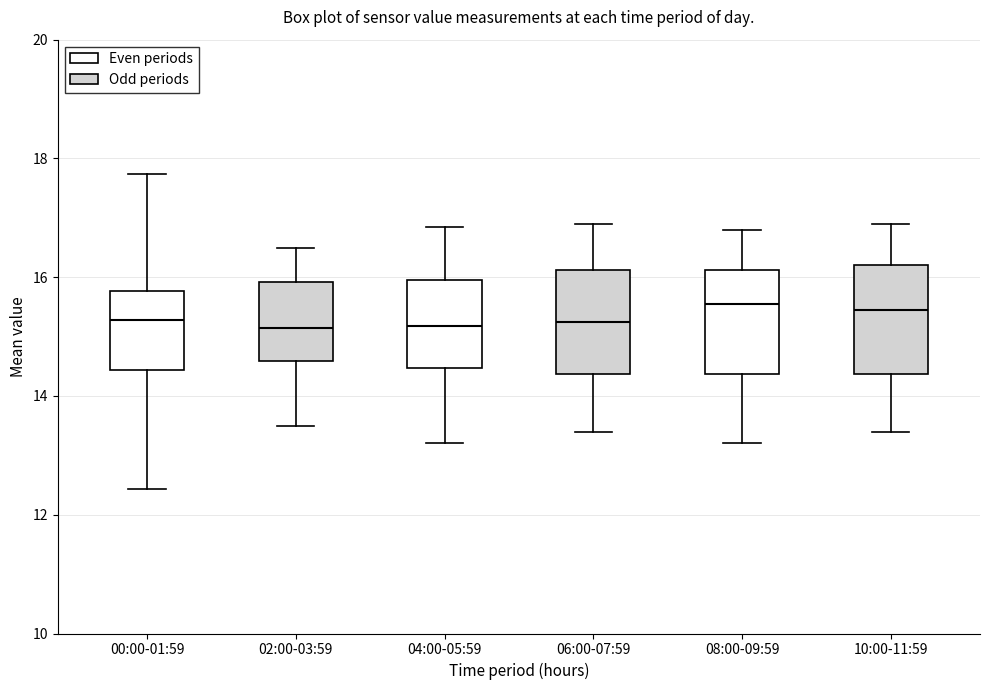

Reading left to right, transcribe this box plot: for each box, give where its median line is, the range the box spans, and where its two whiskers end, as read against the y-axis. The values are not printed on the chart, so give them approximately, as read against the axis.

00:00-01:59: median 15.2, box 14.4 to 15.8, whiskers 12.4 to 17.8
02:00-03:59: median 15.2, box 14.6 to 16.0, whiskers 13.6 to 16.6
04:00-05:59: median 15.2, box 14.4 to 16.0, whiskers 13.2 to 16.8
06:00-07:59: median 15.2, box 14.4 to 16.2, whiskers 13.4 to 17.0
08:00-09:59: median 15.6, box 14.4 to 16.2, whiskers 13.2 to 16.8
10:00-11:59: median 15.4, box 14.4 to 16.2, whiskers 13.4 to 17.0